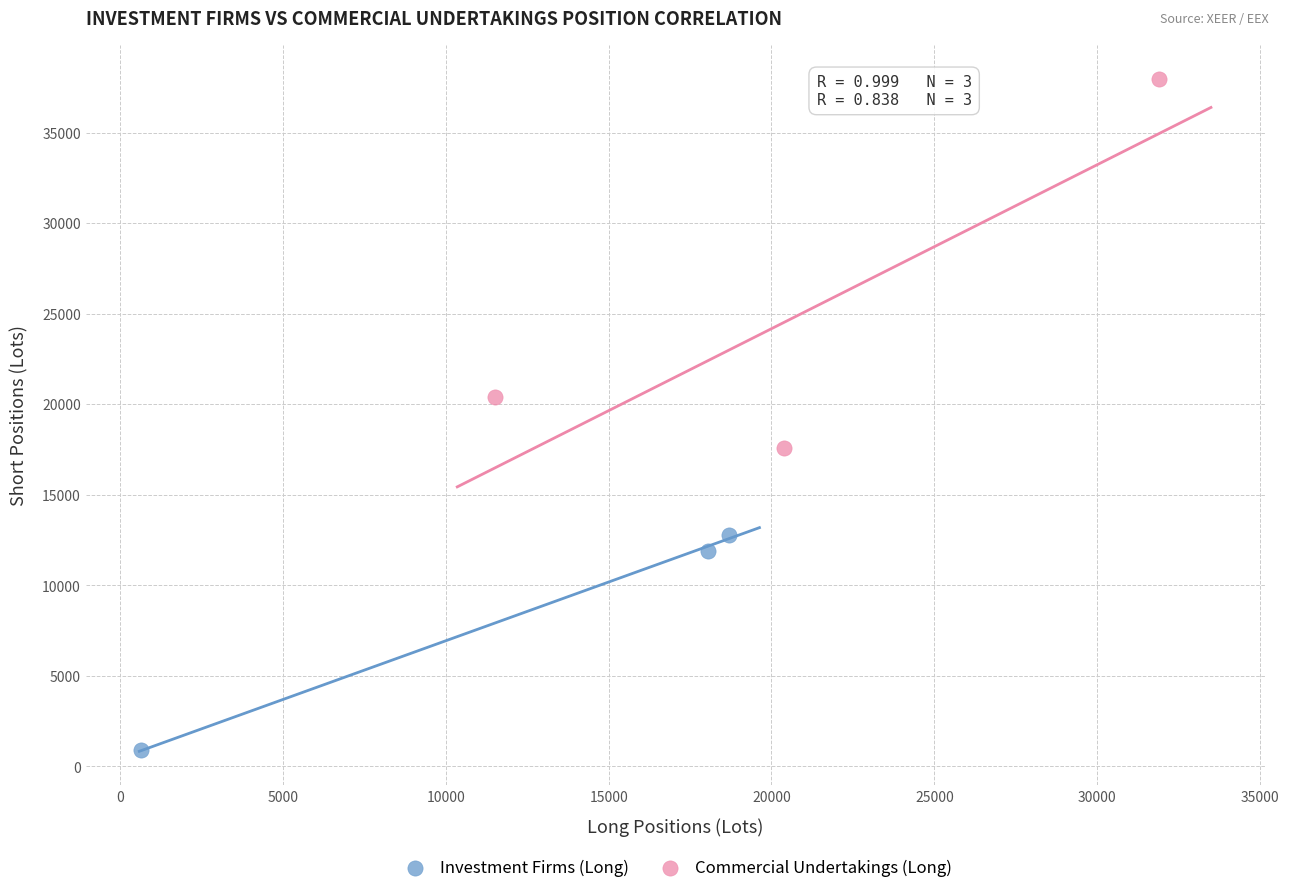

Which series reaches the maximum Y coordinate?

Commercial Undertakings (Long)